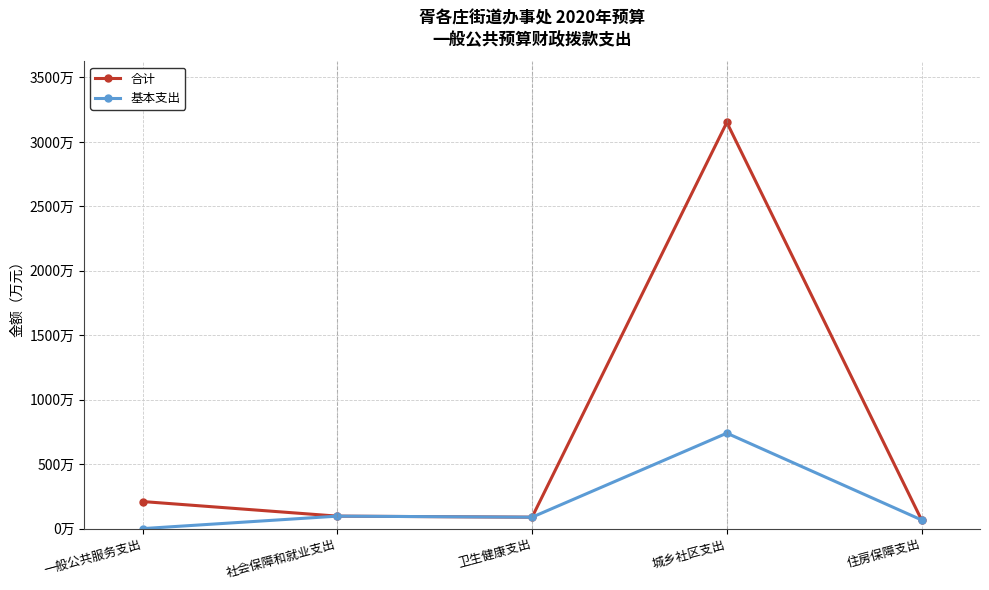

How many interior local valleys does the 基本支出 series have?

1